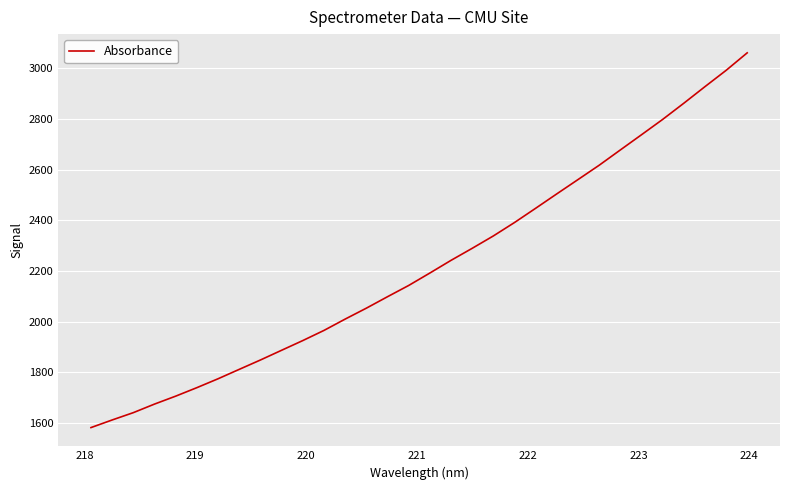

What is the greatest value displayed?

3060.0